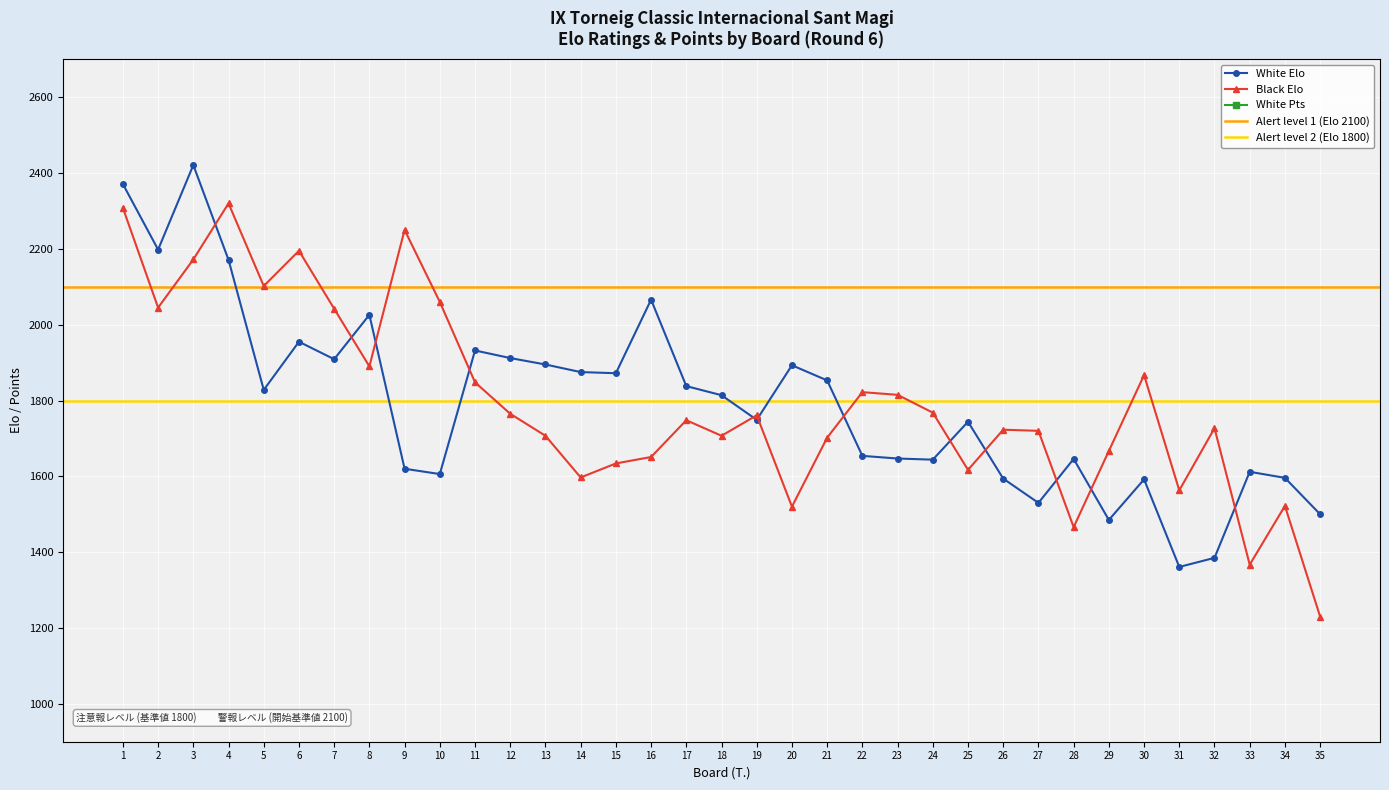

Where is the first local minimum for White Elo?

2